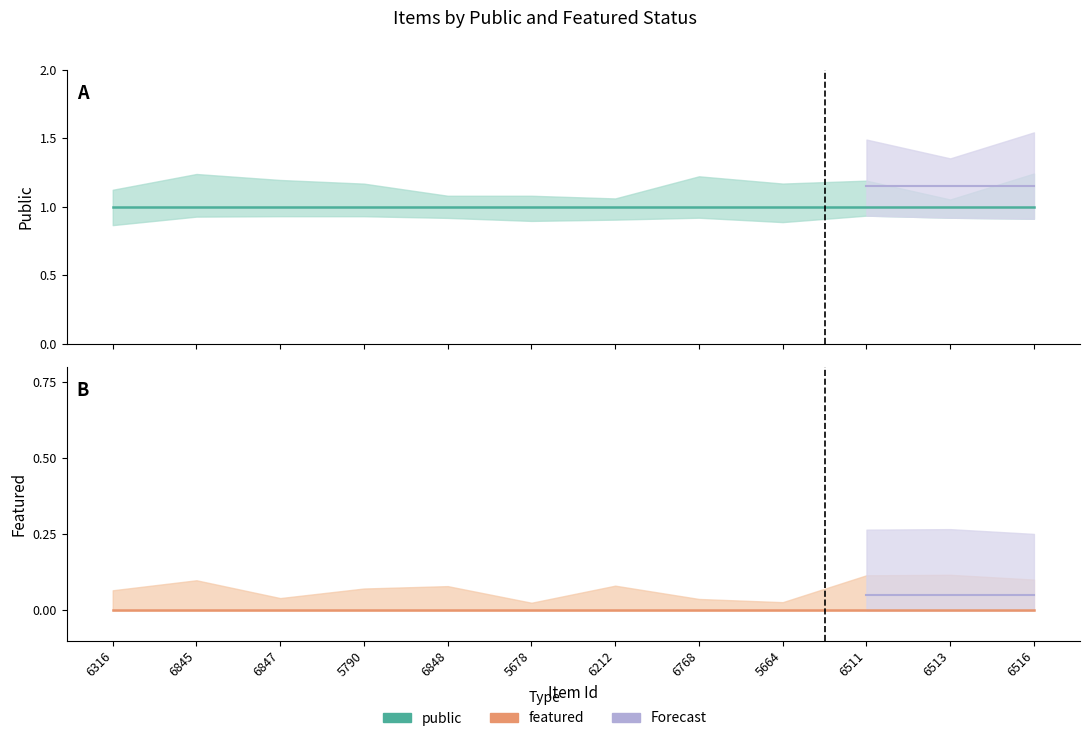

What is the label of the 6th point from the left?

5678